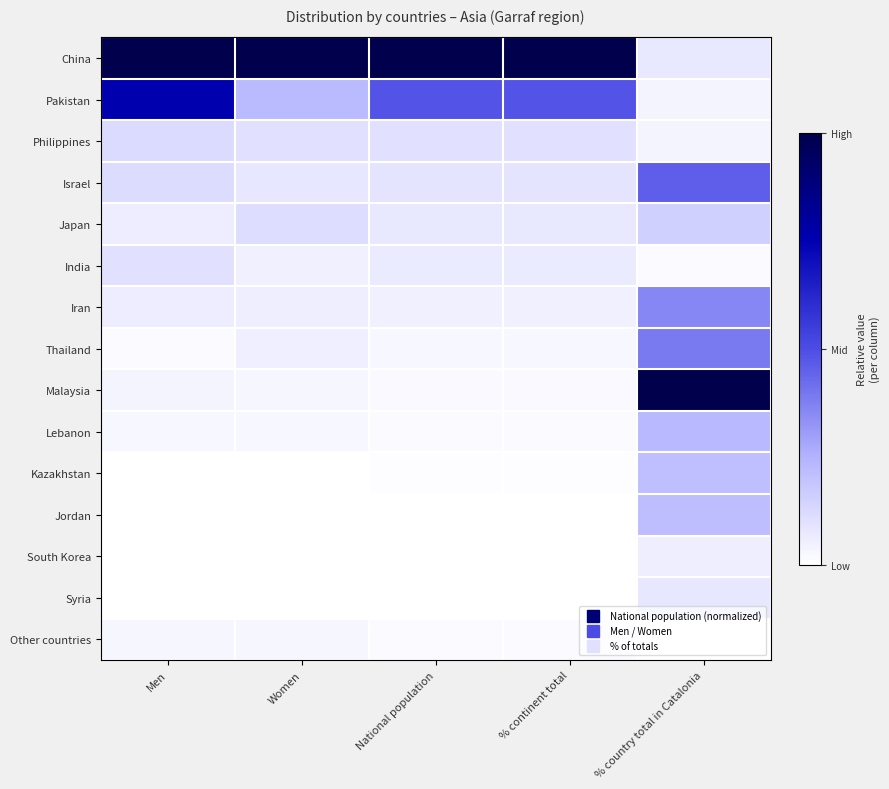

What is the total value across all series at Women?

1.8